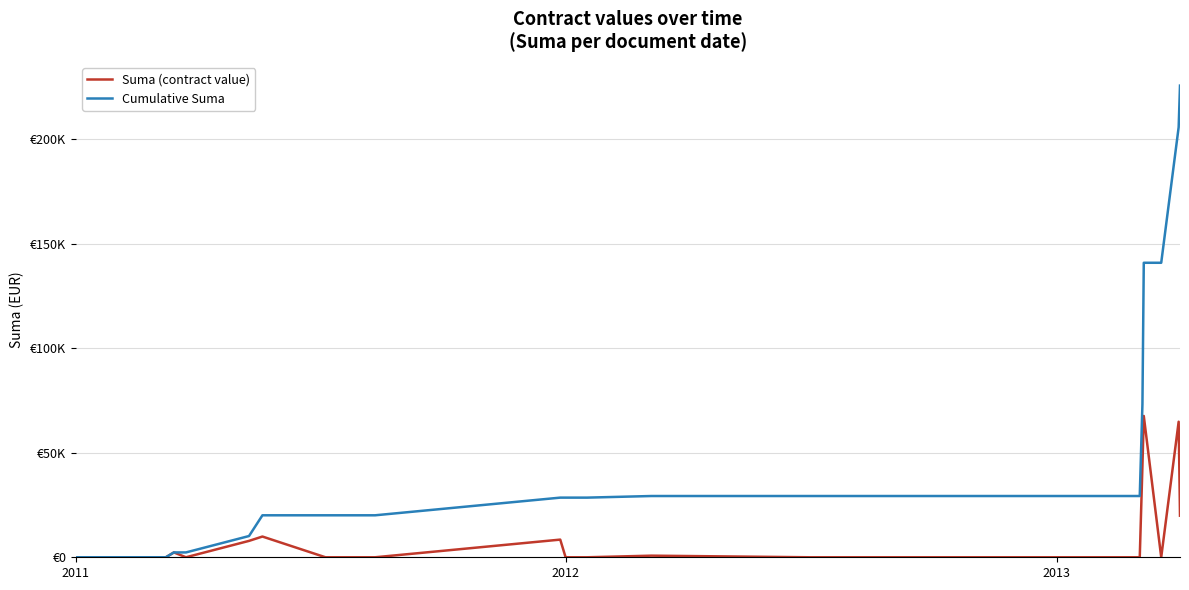

Does the chart display data point markers on the line(s)?

No